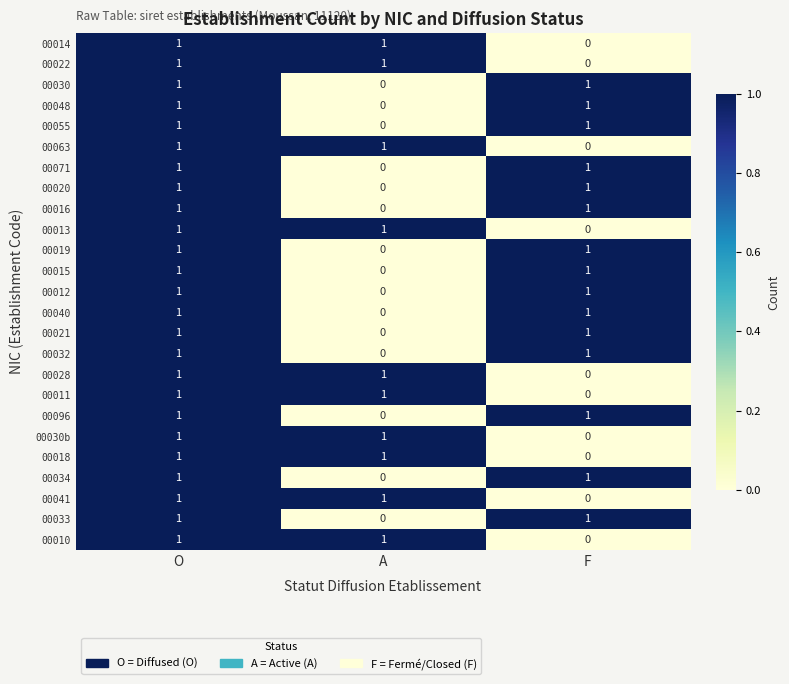

What is the maximum value shown in the chart?

1